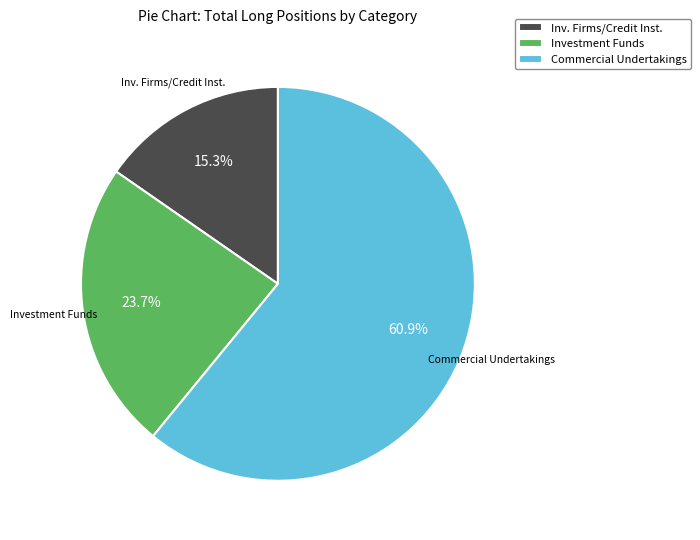

To the nearest percent, what is the average slice percentage?

33%